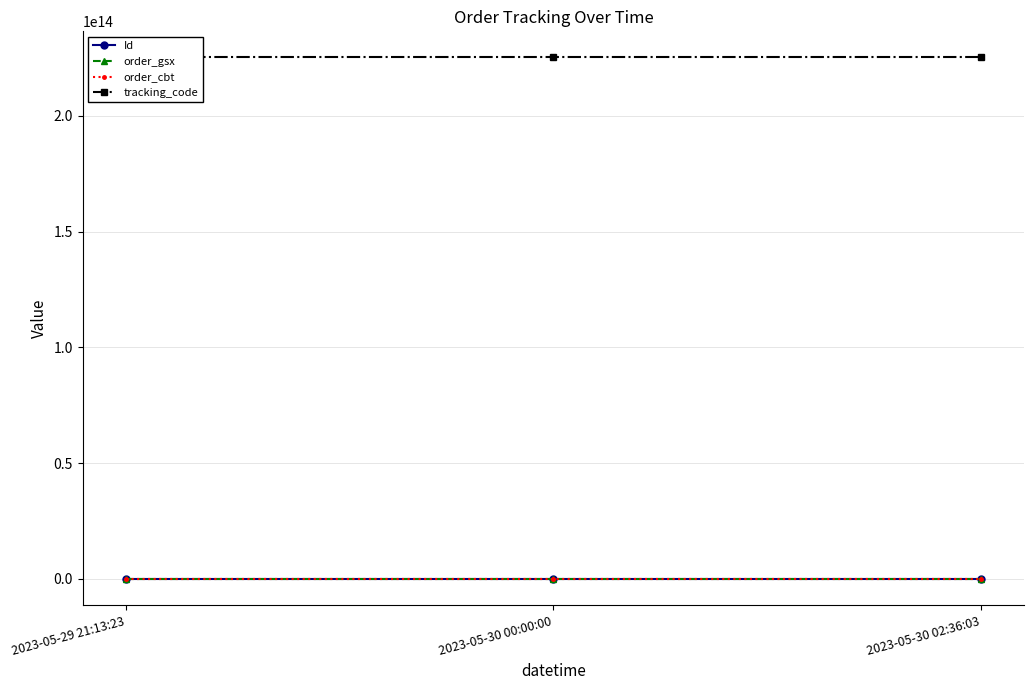

The value of tracking_code at 2023-05-29 21:13:23 is 309580262315682. True or false?

False